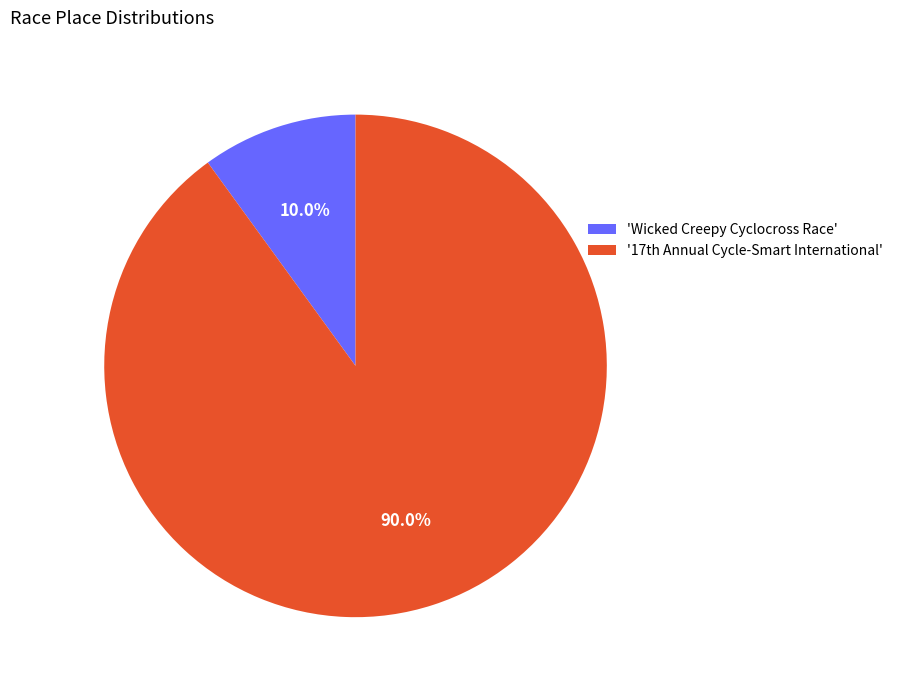

Rank the categories by value from highest to lowest.

'17th Annual Cycle-Smart International', 'Wicked Creepy Cyclocross Race'